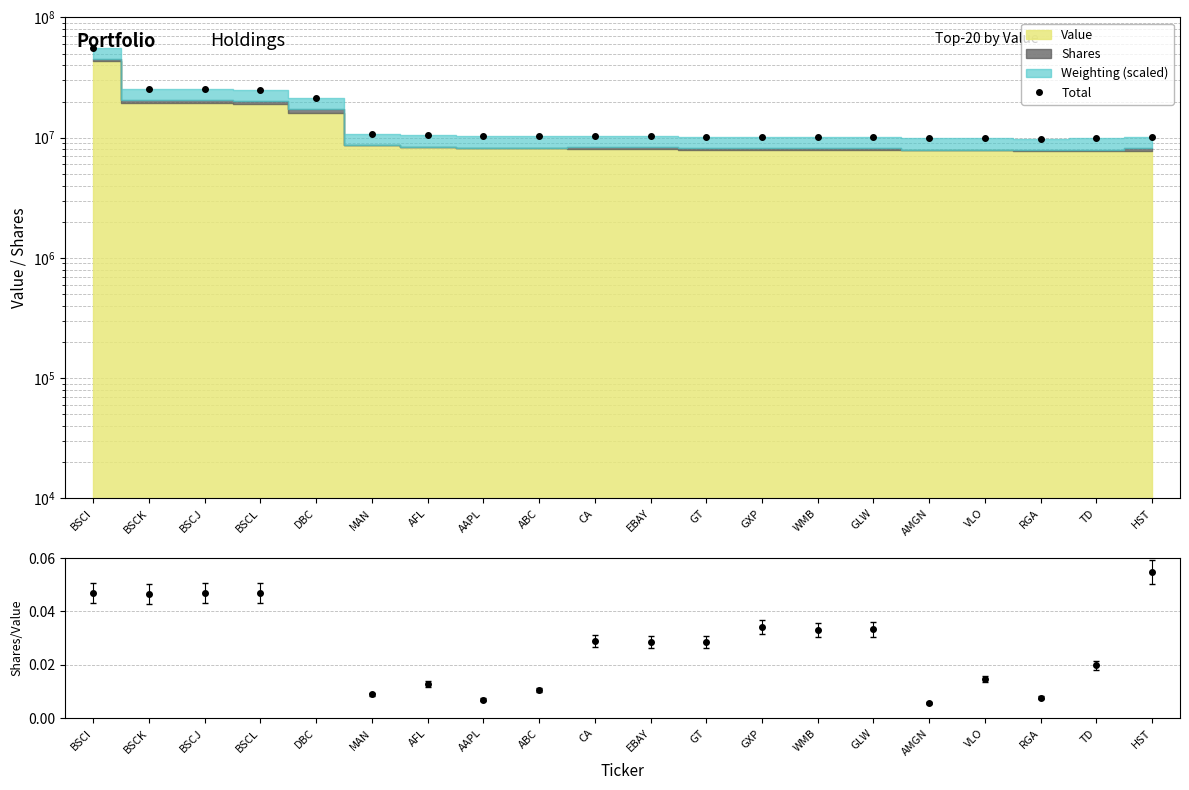

At how many categories does at least one series exceed 23771883?

4